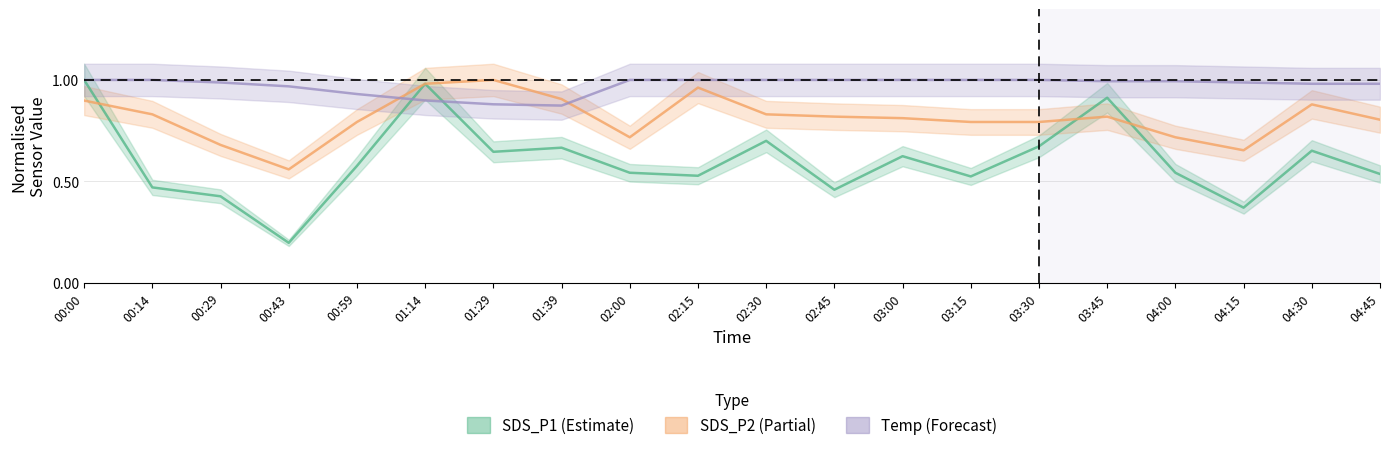

What is the label of the 8th point from the left?

01:39